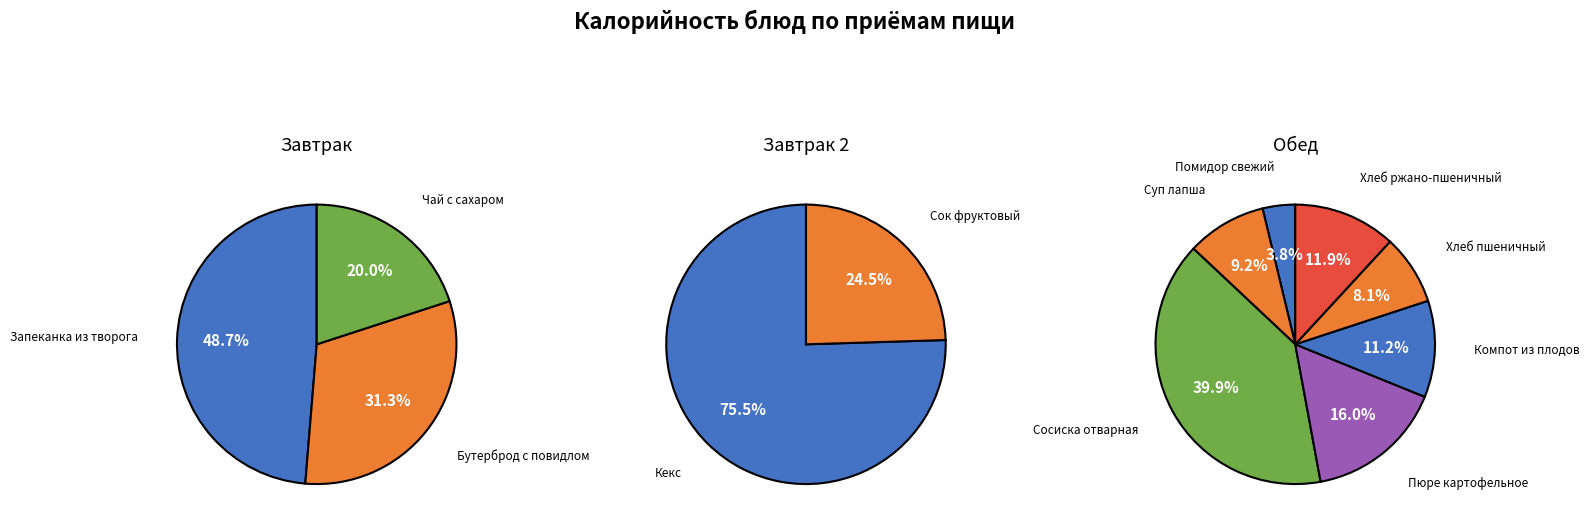

Is the sum of Сок фруктовый and Помидор свежий greater than half?

No